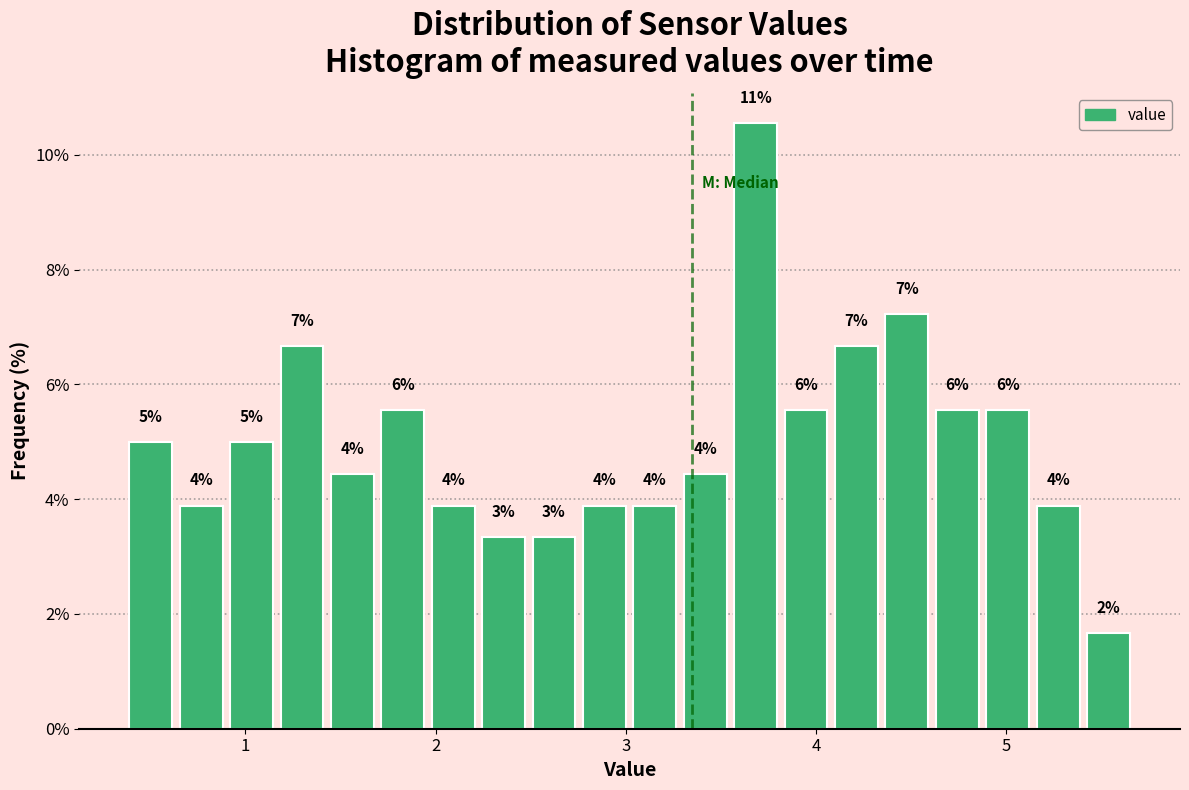

Around what value on the x-axis is the tallest bar? Give the approximate position of its centre, as read against the axis.

3.7